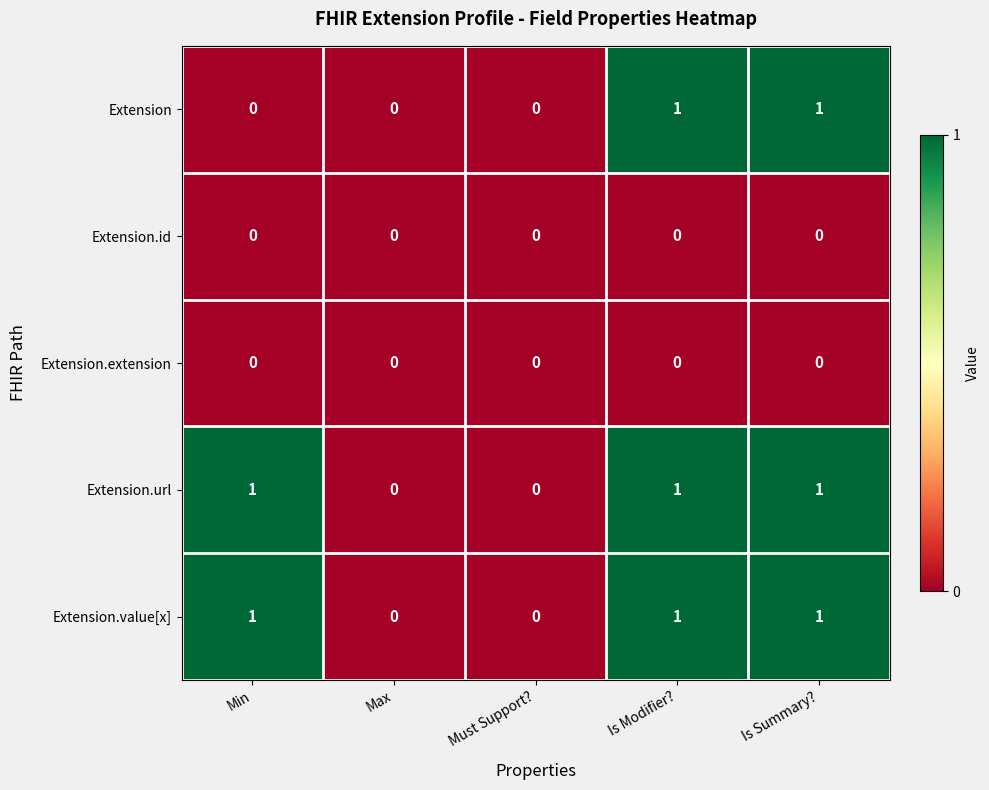

Is the value of Extension.url at Is Summary? greater than the value of Extension.id at Is Modifier??

Yes